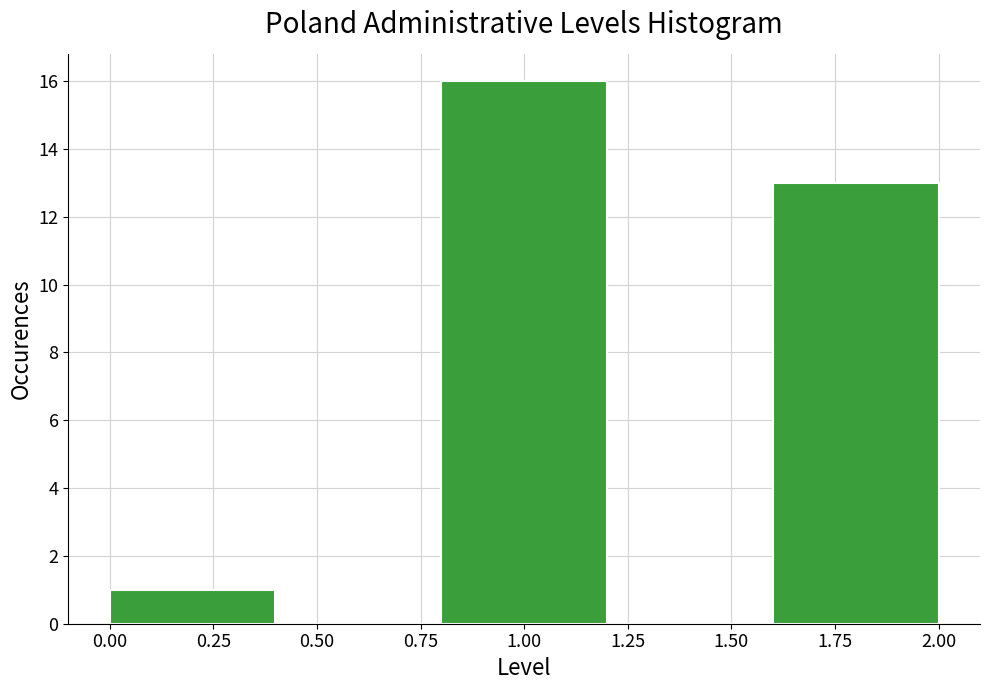

Reading left to right, list every bar in this chart as the range it spans on the x-axis followed by its height. The values are not printed on the chart, so give them approximately, as read against the axis.

0.0 to 0.4: 1
0.4 to 0.8: 0
0.8 to 1.2: 16
1.2 to 1.6: 0
1.6 to 2.0: 13